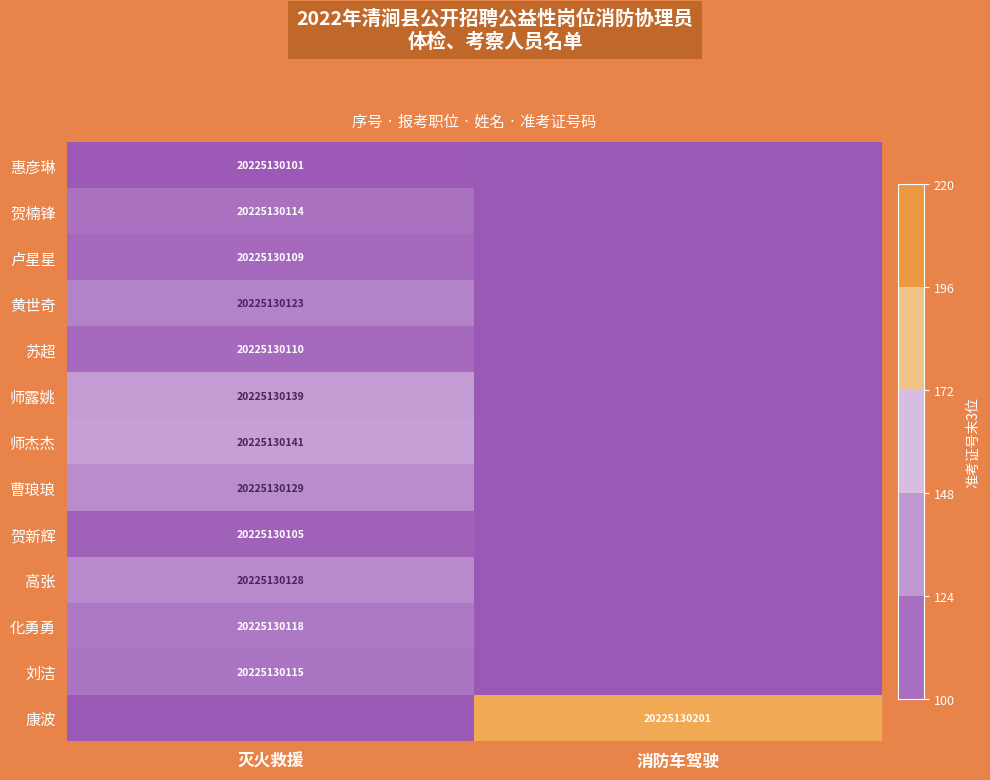

The 苏超 series shows 7507393811 at 灭火救援. True or false?

False